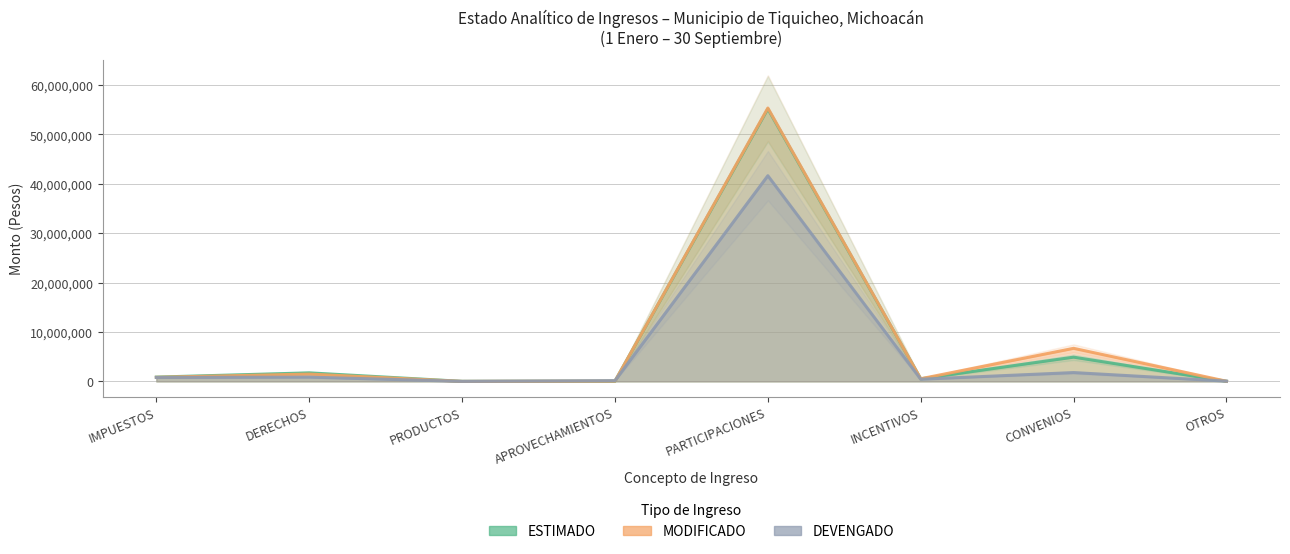

Rank the categories by DEVENGADO value from lowest to highest.

PRODUCTOS, OTROS, APROVECHAMIENTOS, INCENTIVOS, IMPUESTOS, DERECHOS, CONVENIOS, PARTICIPACIONES